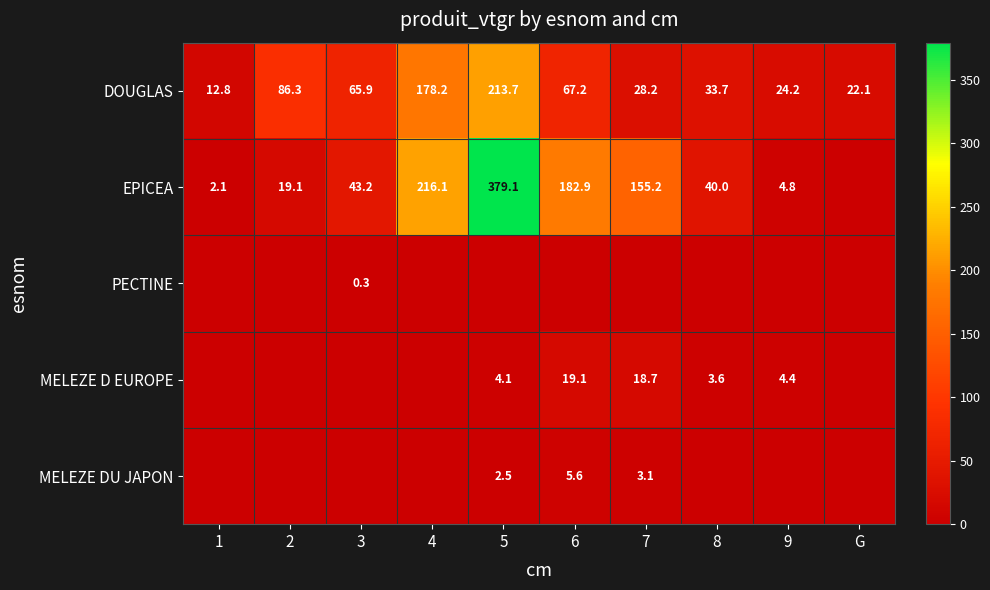

What is the sum of the DOUGLAS values at 4 and 5?

391.9